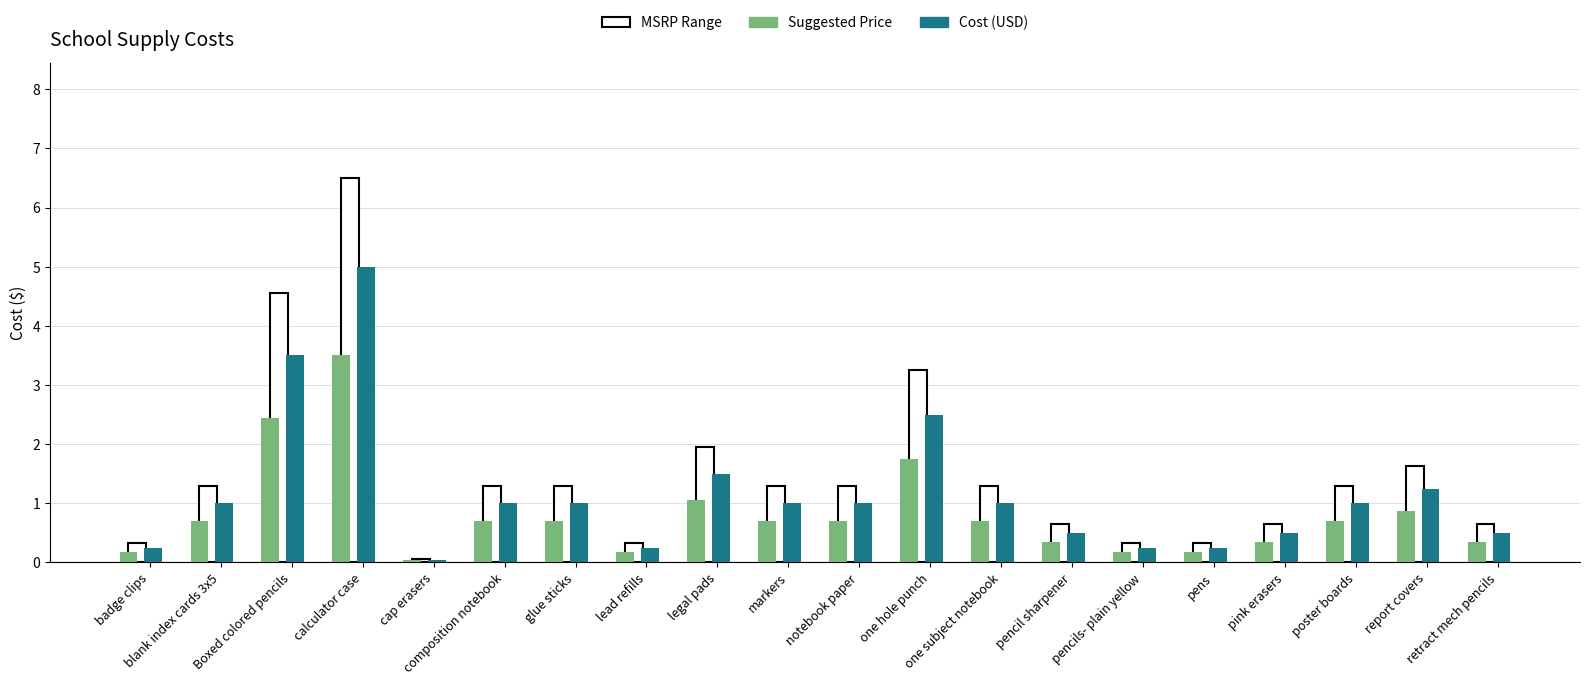

What is the value of the Suggested Price bar at the 10th from the left?

0.7